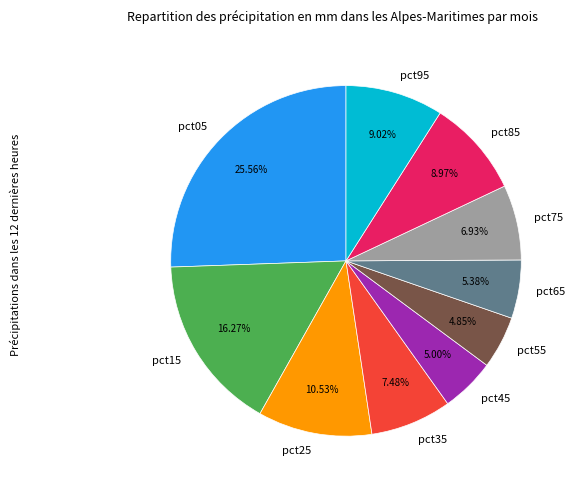

Does any single category account for the majority?

No